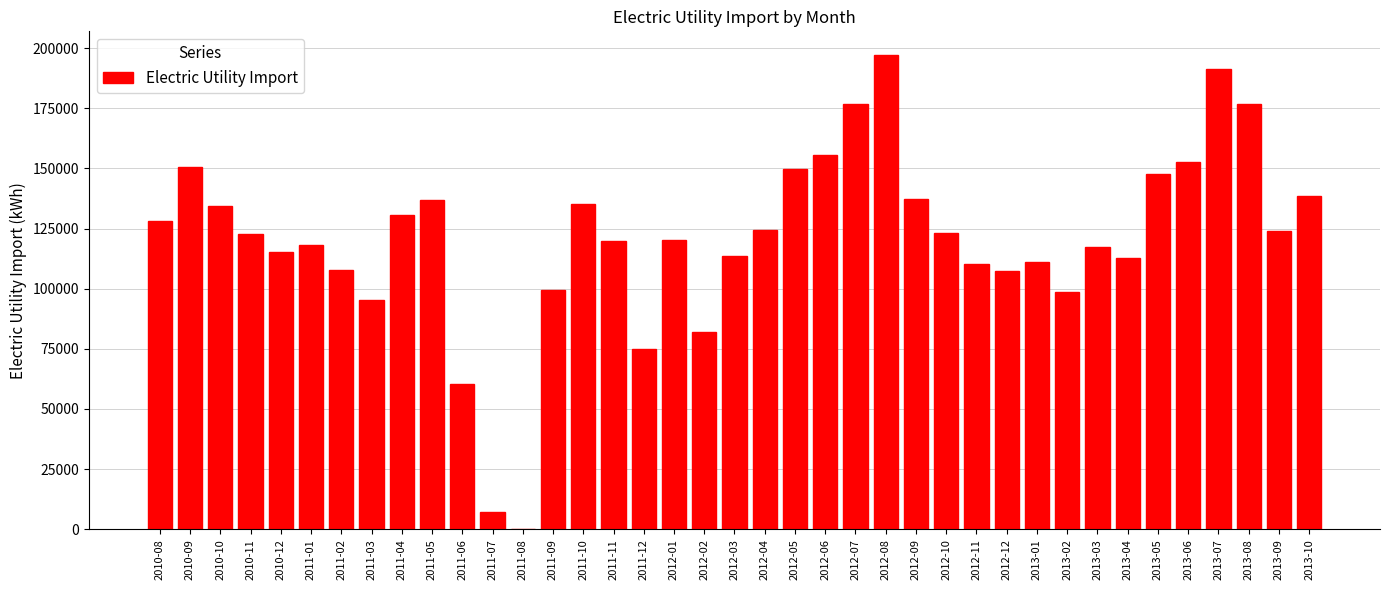

Which label corresponds to the largest value in the chart?

2012-08